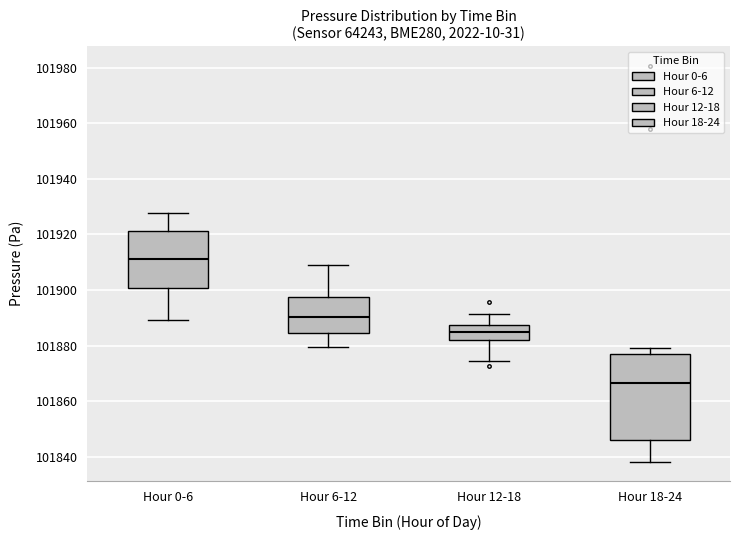

Reading left to right, transcribe this box plot: for each box, give where its median line is, the range the box spans, and where its two whiskers end, as read against the y-axis. The values are not printed on the chart, so give them approximately, as read against the axis.

Hour 0-6: median 101912, box 101900 to 101922, whiskers 101890 to 101928
Hour 6-12: median 101890, box 101884 to 101898, whiskers 101880 to 101908
Hour 12-18: median 101884, box 101882 to 101888, whiskers 101874 to 101892
Hour 18-24: median 101866, box 101846 to 101878, whiskers 101838 to 101880